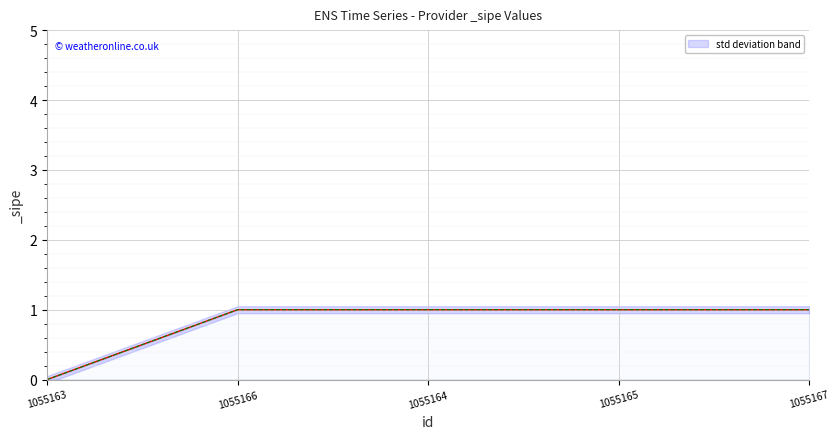

List the labels in order of value, largest first.

1055166, 1055164, 1055165, 1055167, 1055163